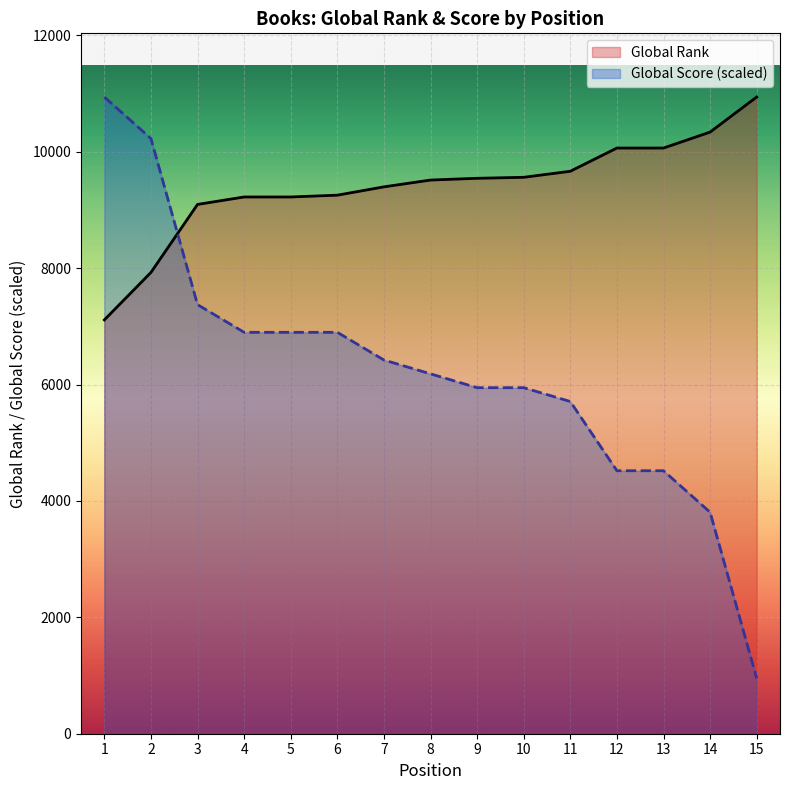

How many lines are shown in the chart?

2